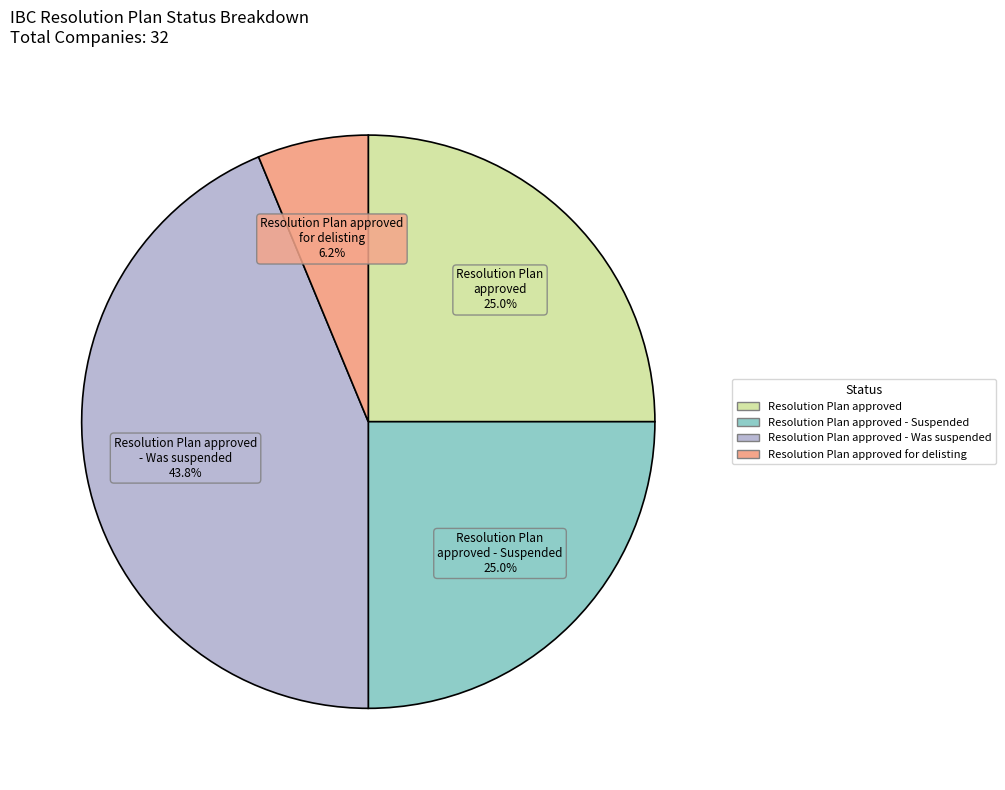

Combined, do Resolution Plan approved and Resolution Plan approved - Was suspended account for over 50%?

Yes